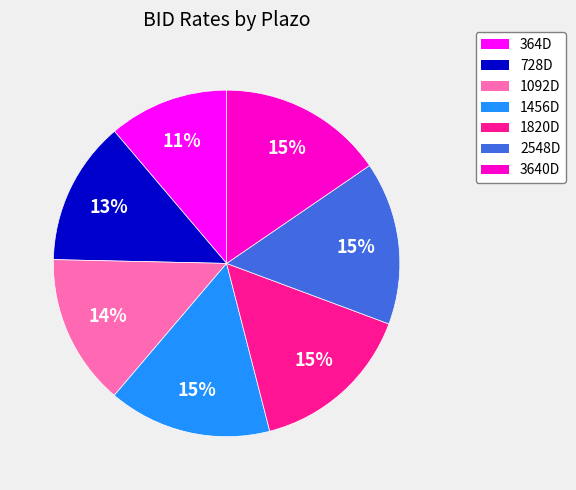

What is the ratio of the value at 2548D to the value at 3640D?

1.0